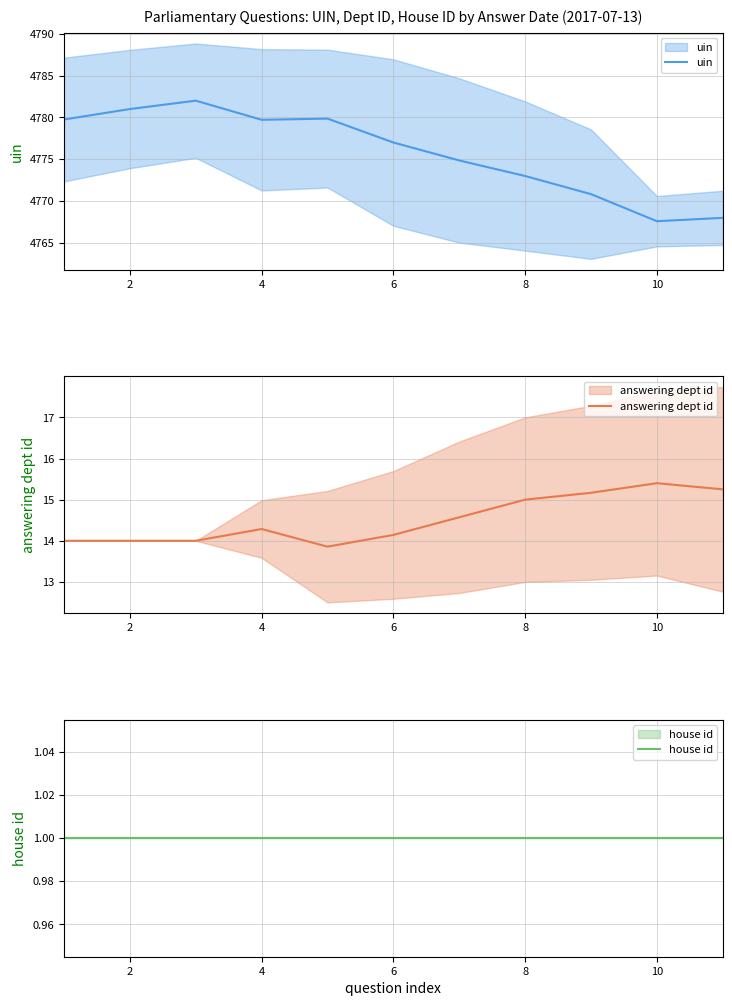

Which has a higher value, 10 or 10?

10